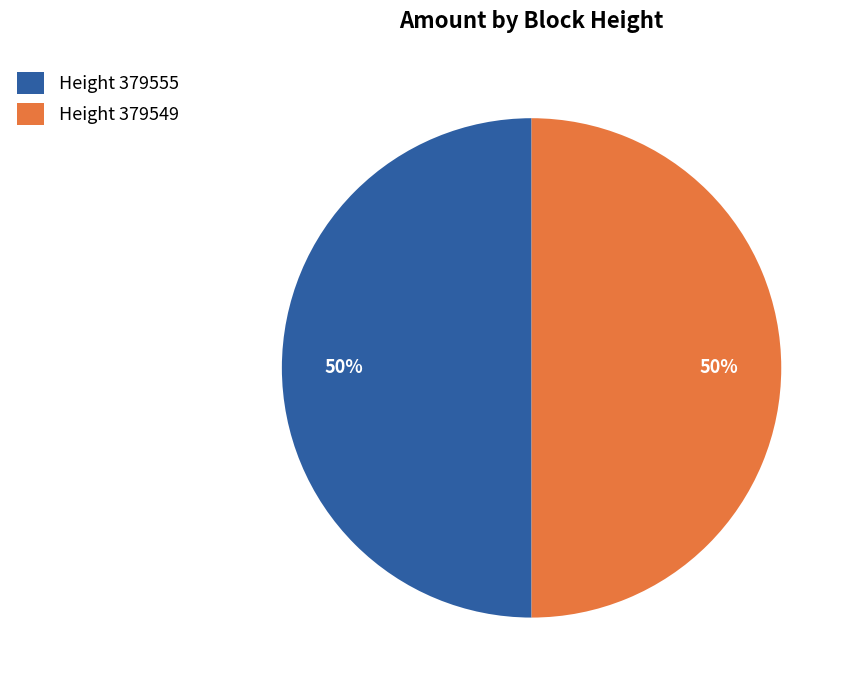

To the nearest percent, what is the average slice percentage?

50%